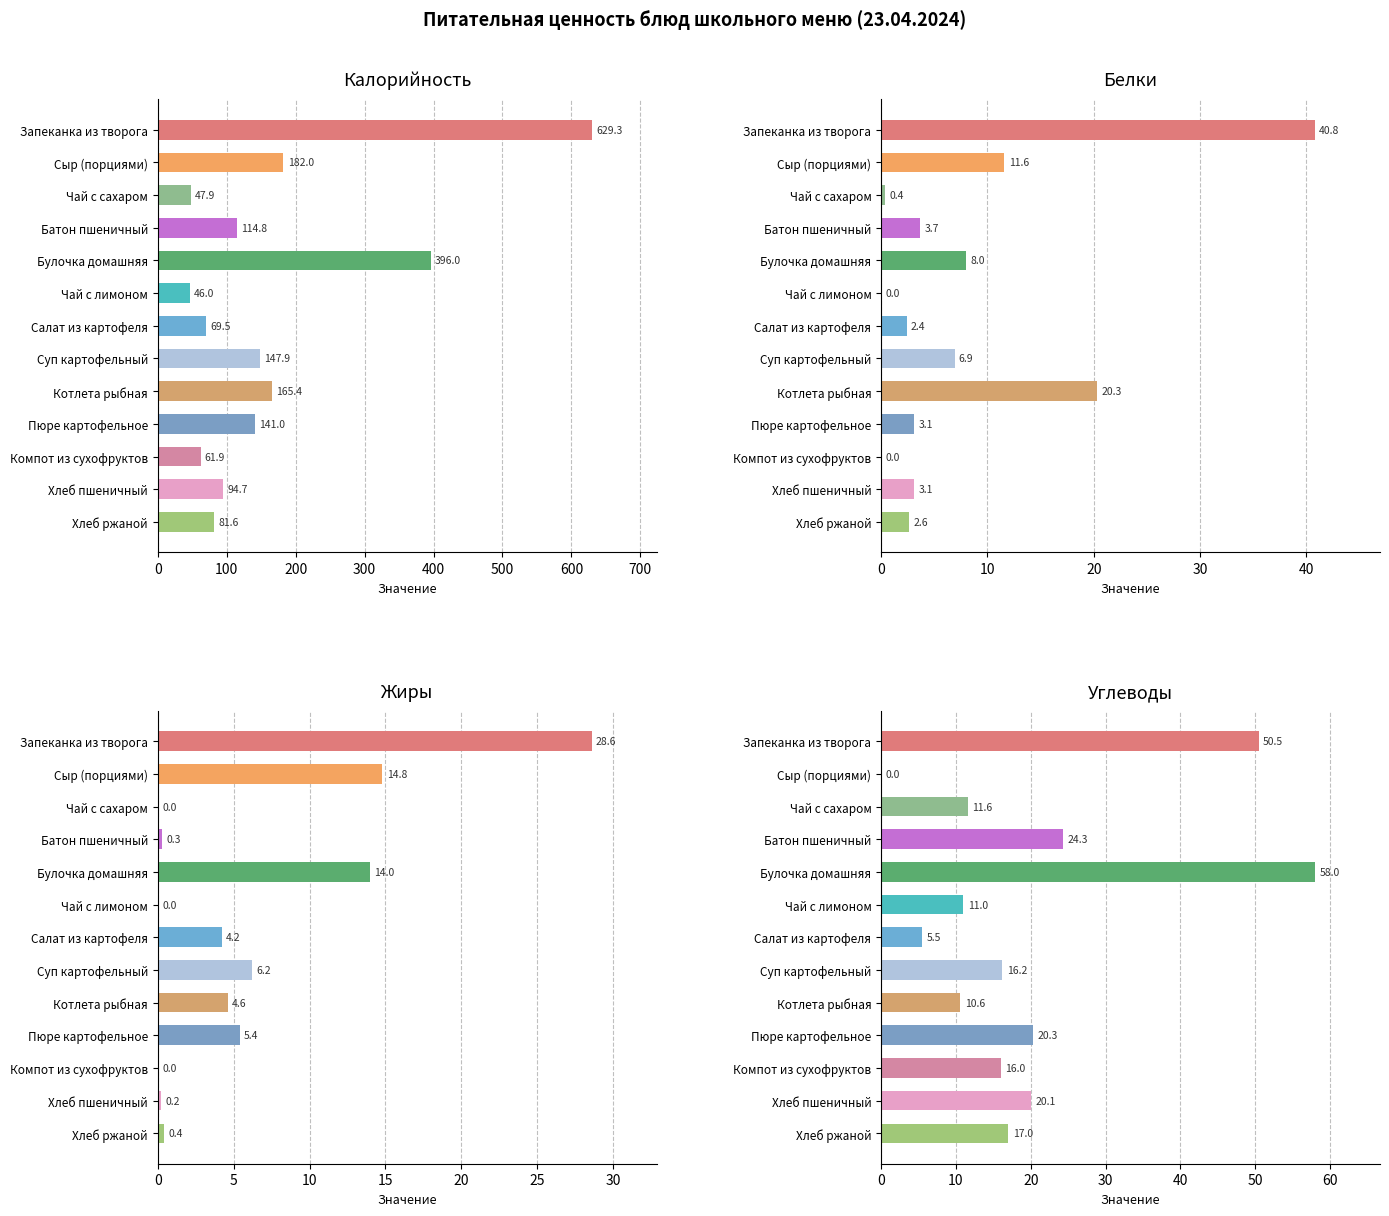

How many values in the Углеводы series are below 16?

5